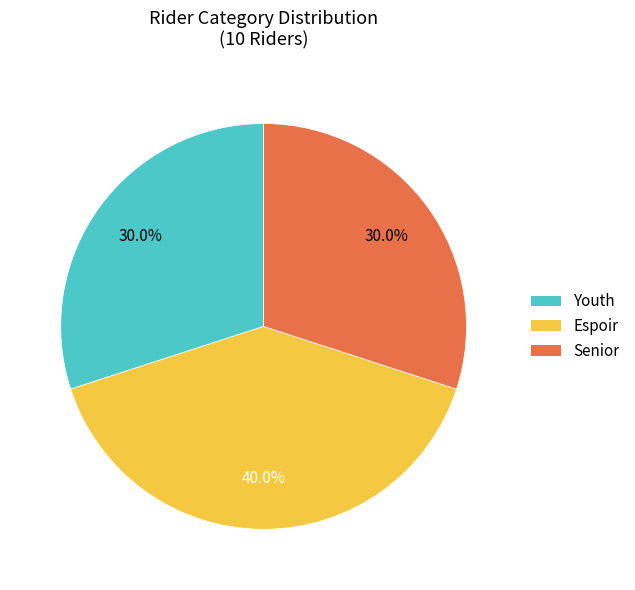

The Youth slice represents 30% of the pie. True or false?

True